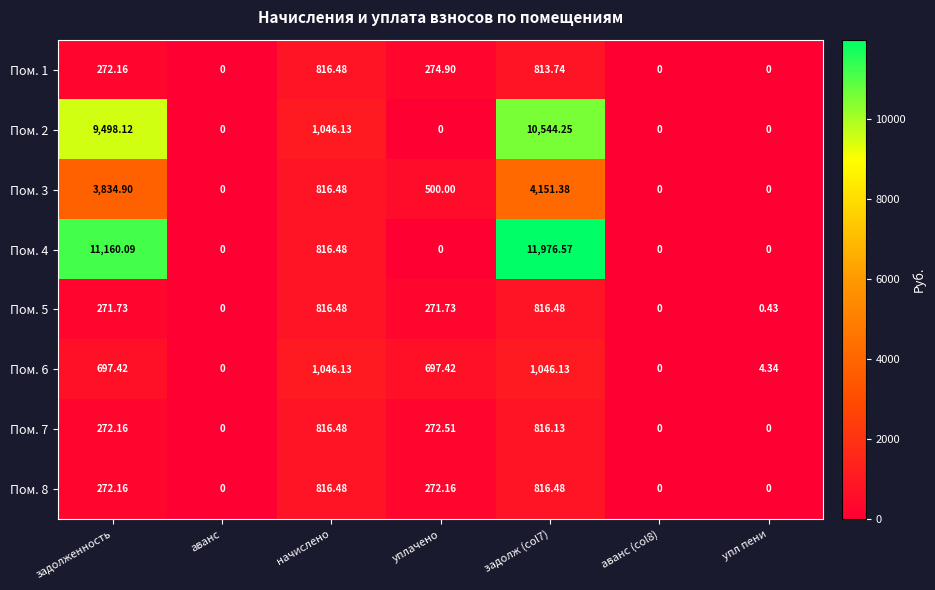

What is the greatest value displayed?

11976.6